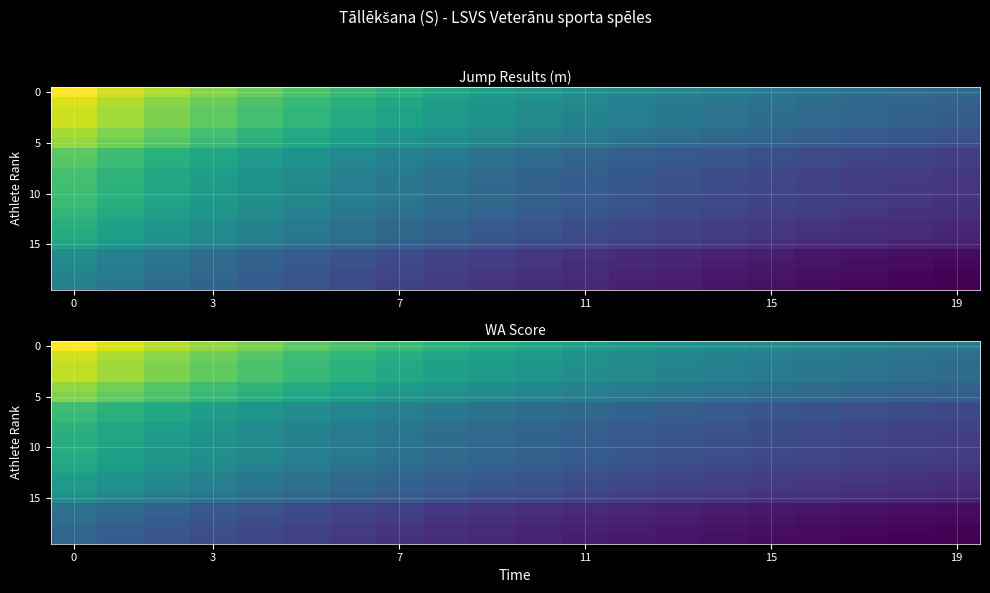

Between 7 and 7, which series saw the biggest shift?

row_0